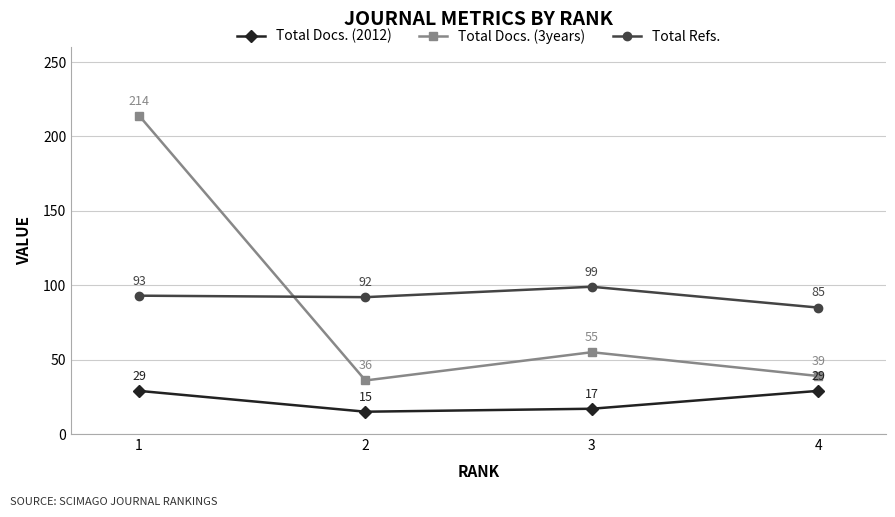

Is the value of Total Docs. (3years) at 2 greater than the value of Total Docs. (2012) at 3?

Yes